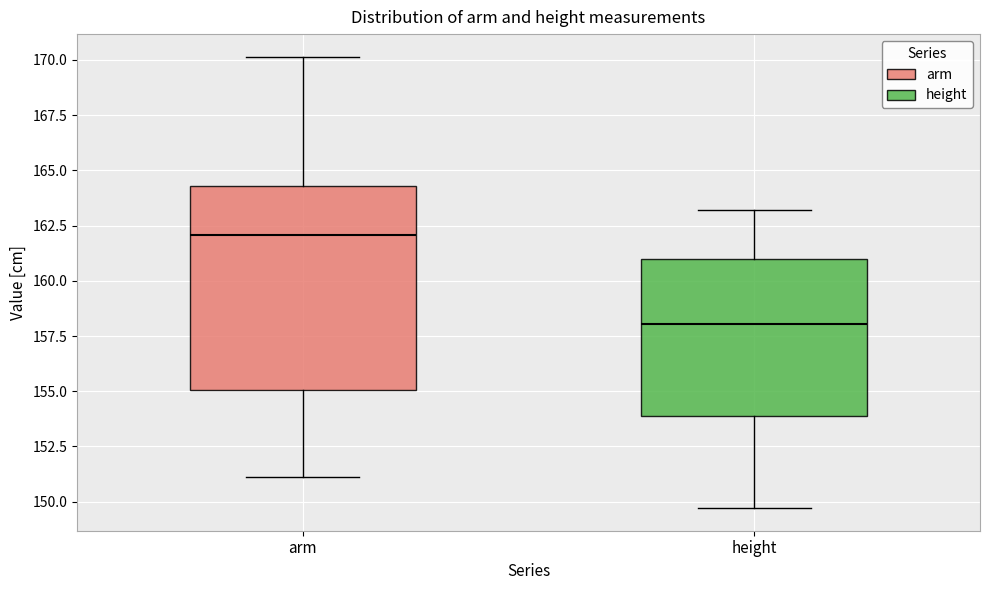

Reading left to right, read every box against the y-axis: the position of its median line, the range the box covers, and the ends of its whiskers. The values are not printed on the chart, so give them approximately, as read against the axis.

arm: median 162.0, box 155.0 to 164.5, whiskers 151.0 to 170.0
height: median 158.0, box 154.0 to 161.0, whiskers 149.5 to 163.0